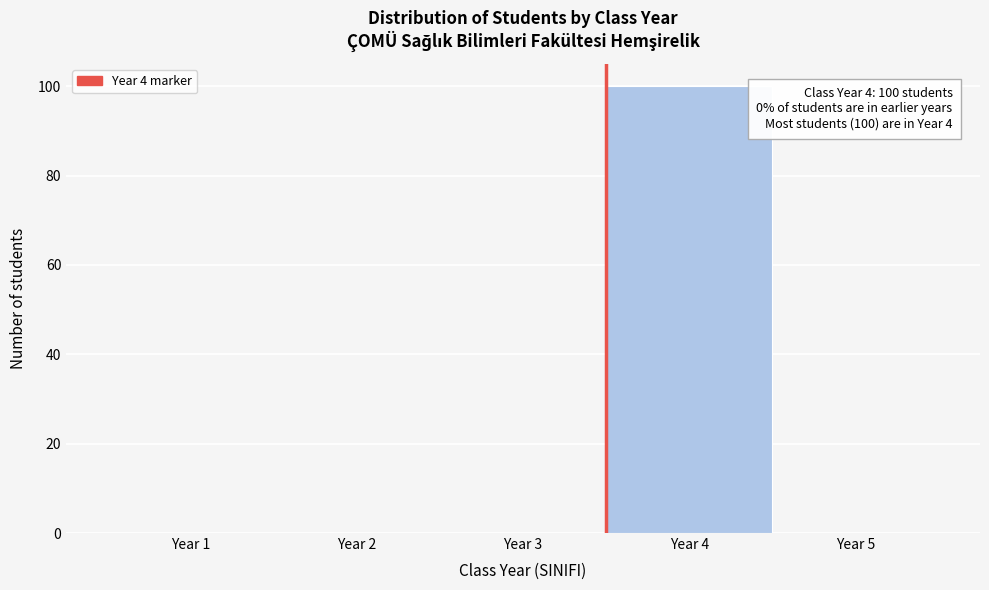

Reading left to right, transcribe all the data shown in this chart.

Year 1=0	Year 2=0	Year 3=0	Year 4=100	Year 5=0